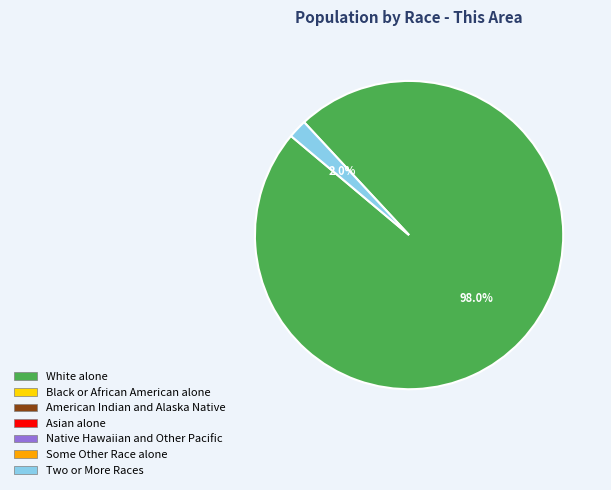

Is there any slice that represents more than half of the pie?

Yes